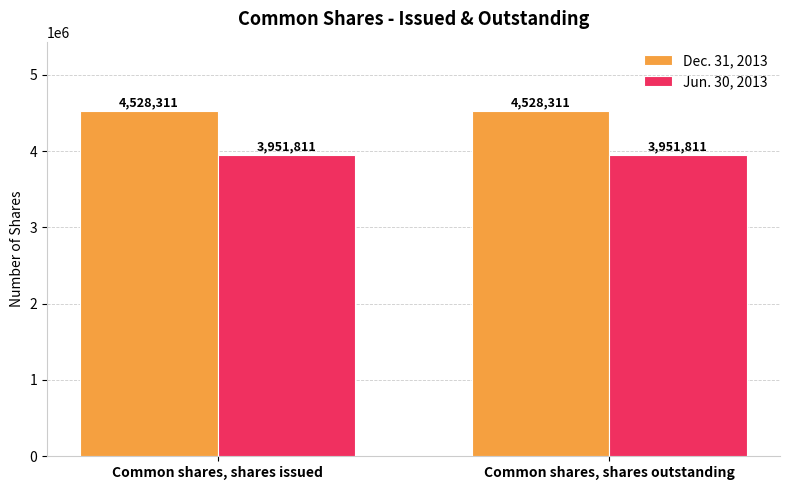

What is the difference between the highest and lowest values at Common shares, shares issued?

576500